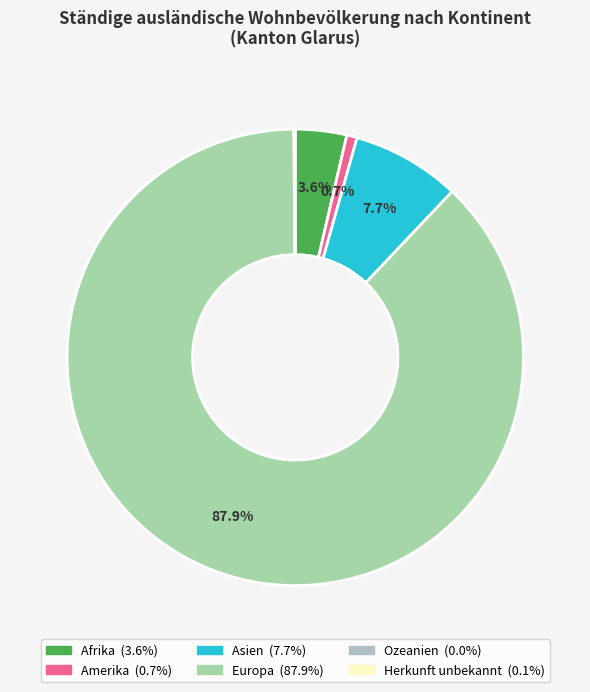

Between Asien and Europa, which is larger?

Europa